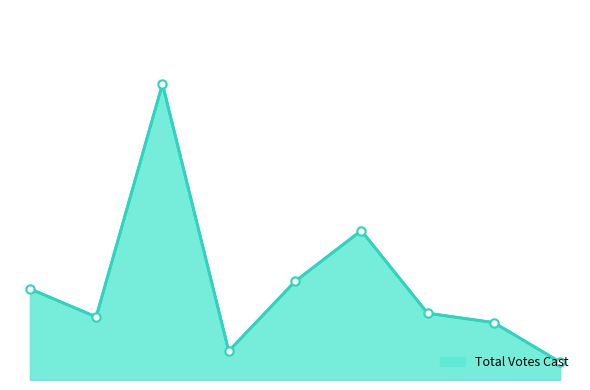

How many values exceed 164?

4